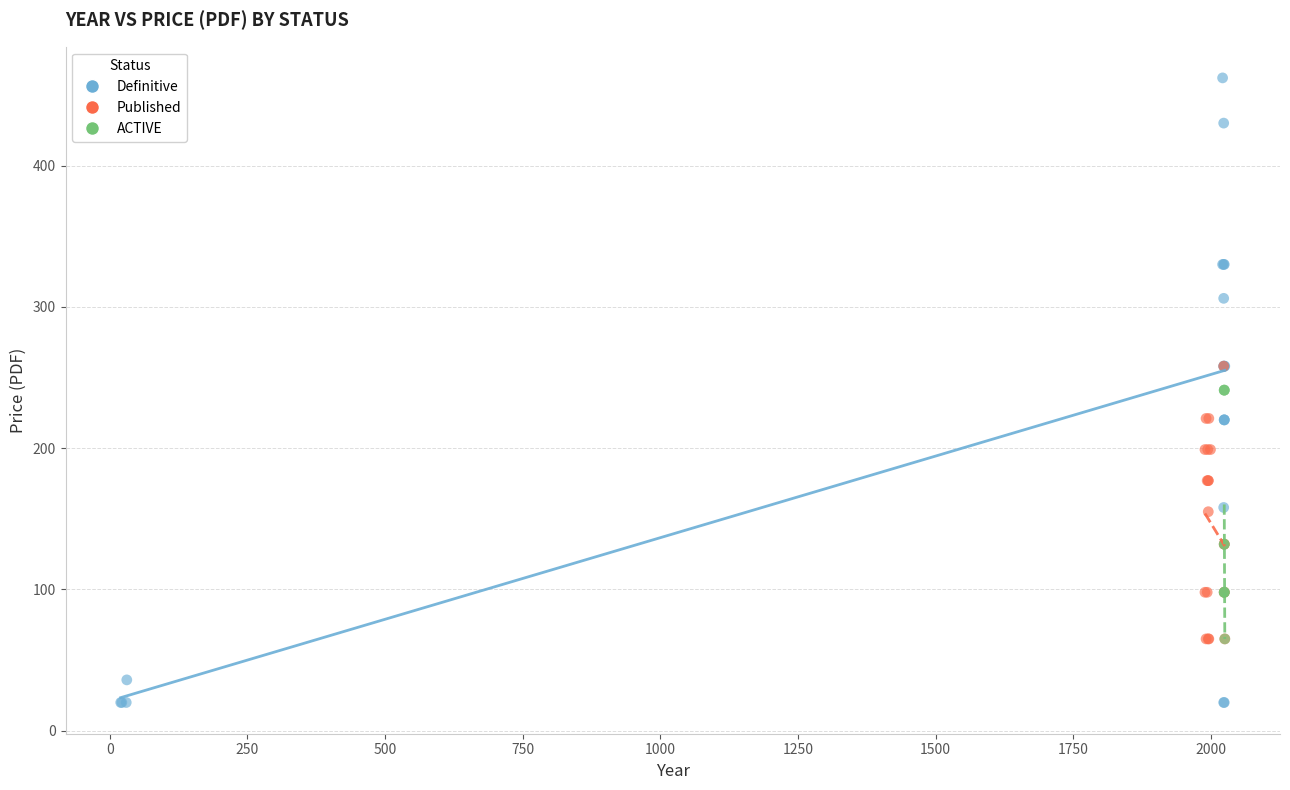

Which series reaches the minimum Y coordinate?

Definitive